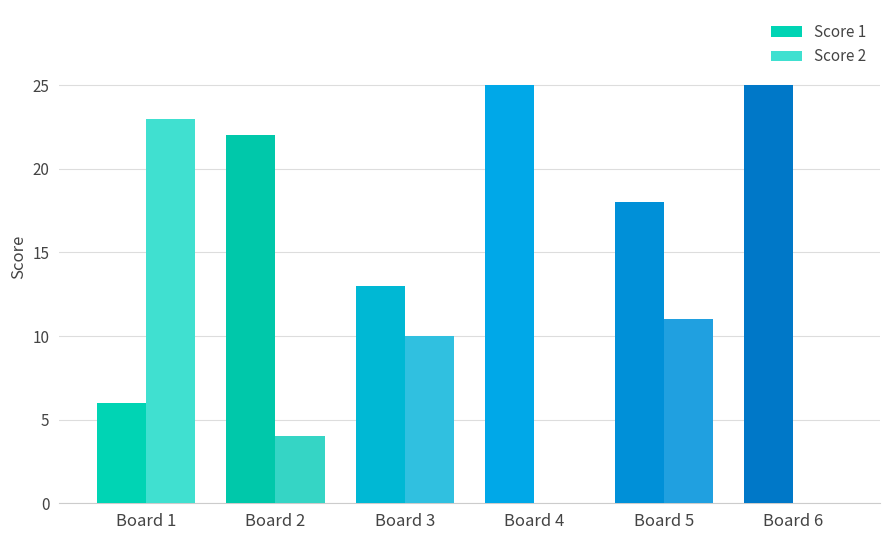

Are the bars grouped side by side (vs. stacked)?

Yes